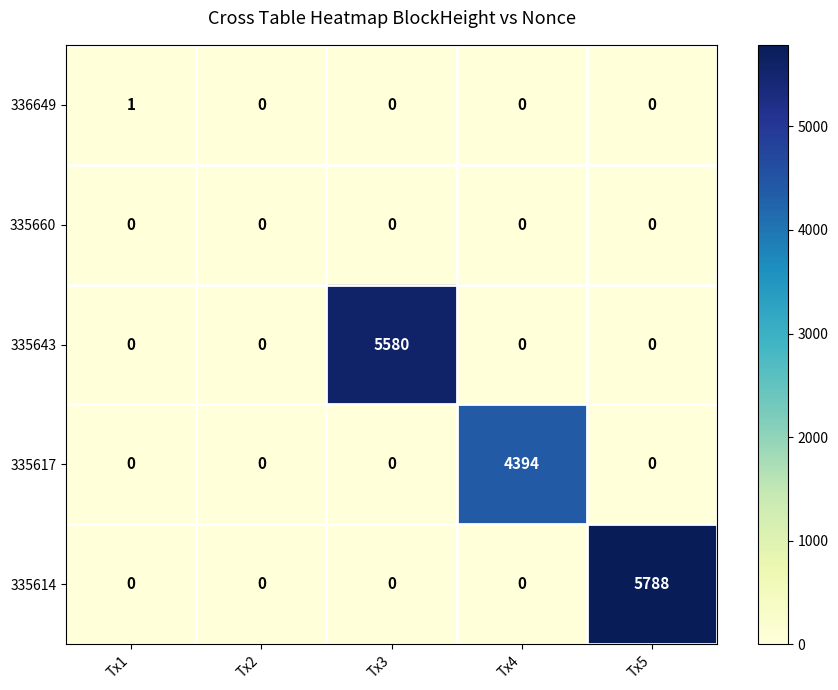

Which series has the widest spread of values?

335614